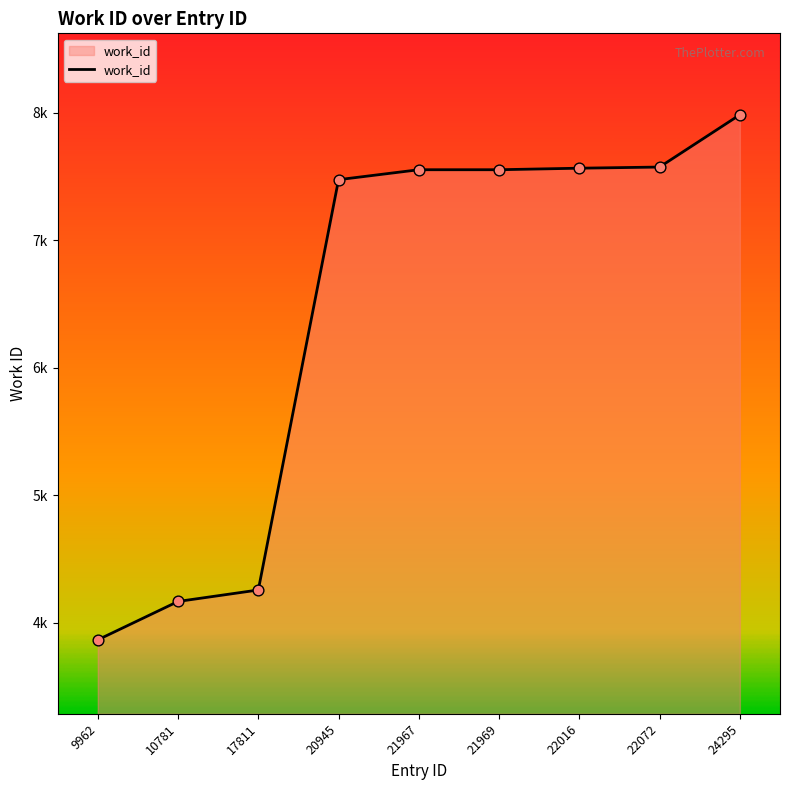

Approximately how many times larger is the value at 24295 compared to 20945?

1.1